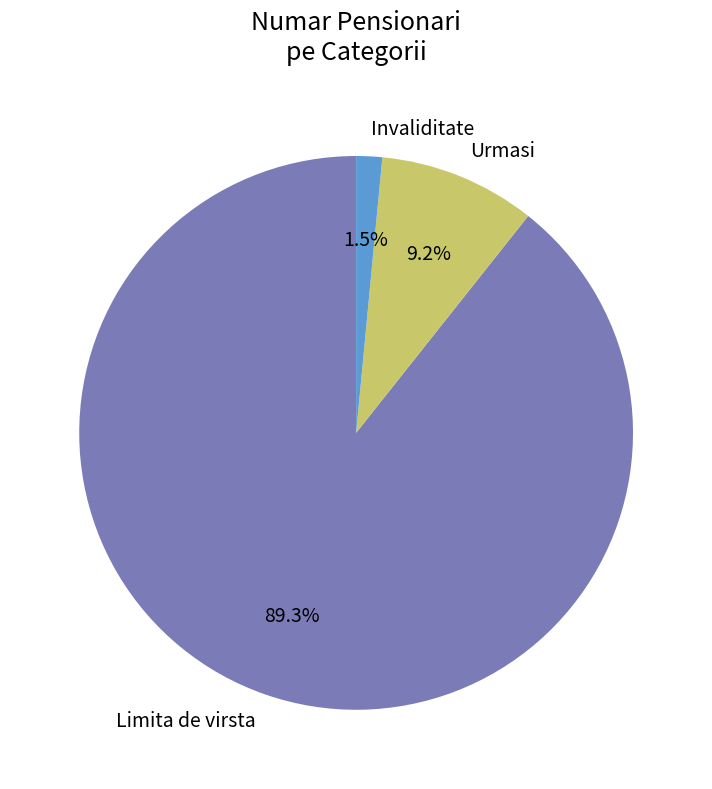

Approximately how many times larger is the value at Limita de virsta compared to Urmasi?

9.7